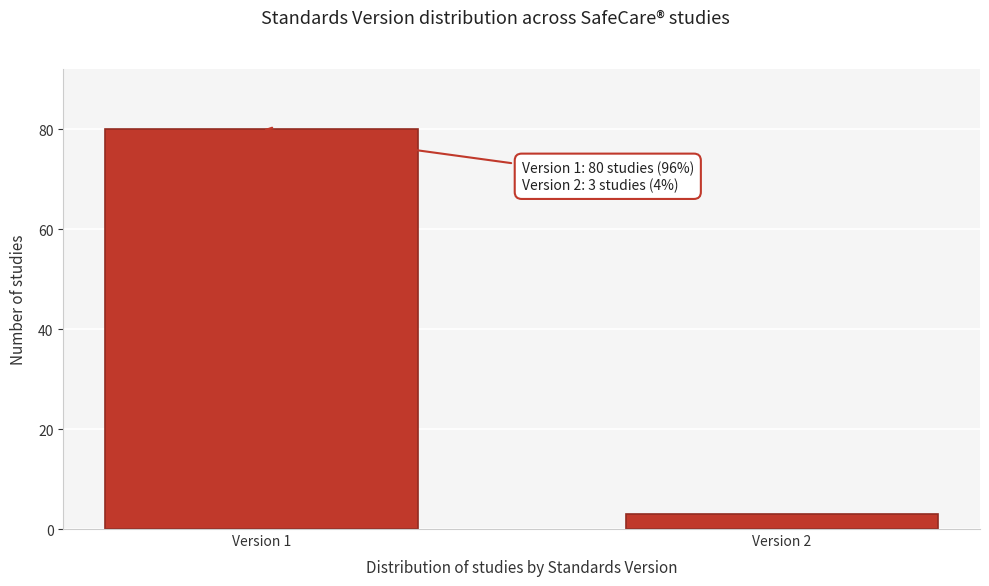

Reading left to right, transcribe all the data shown in this chart.

Version 1=80	Version 2=3